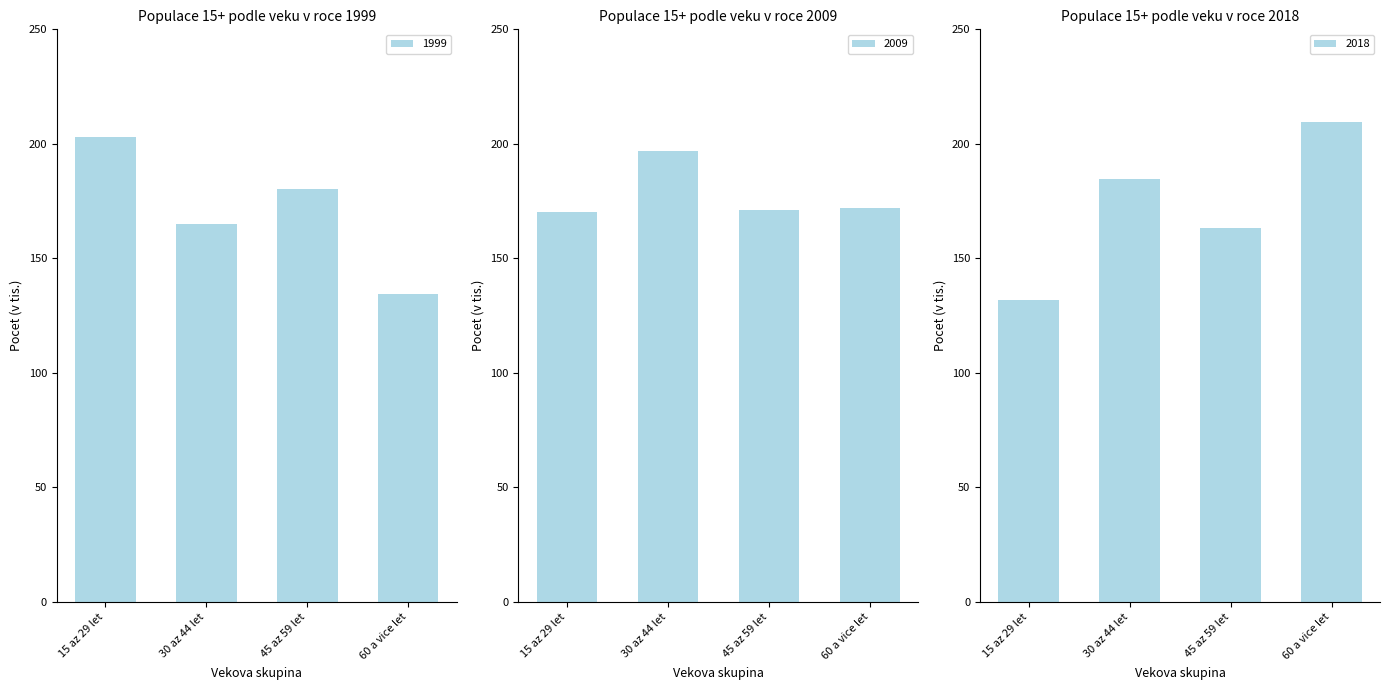

Which category has the highest value in the 15 az 29 let series?

1999